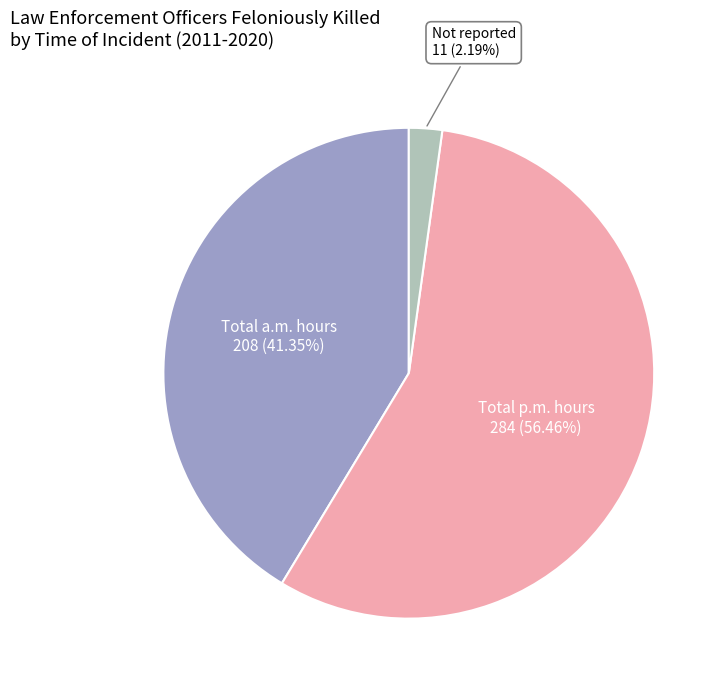

Is there a majority slice in this chart?

Yes